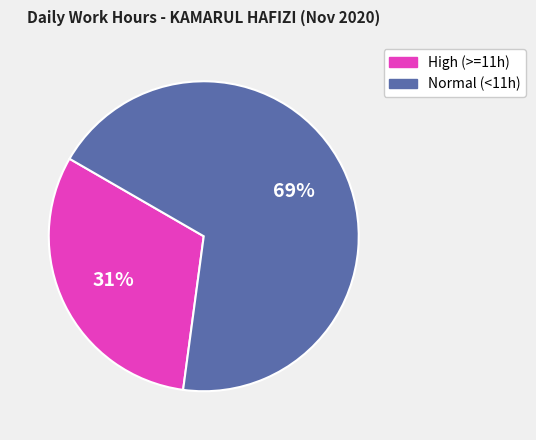

To the nearest percent, what is the difference between the largest and smallest slice percentages?

38%